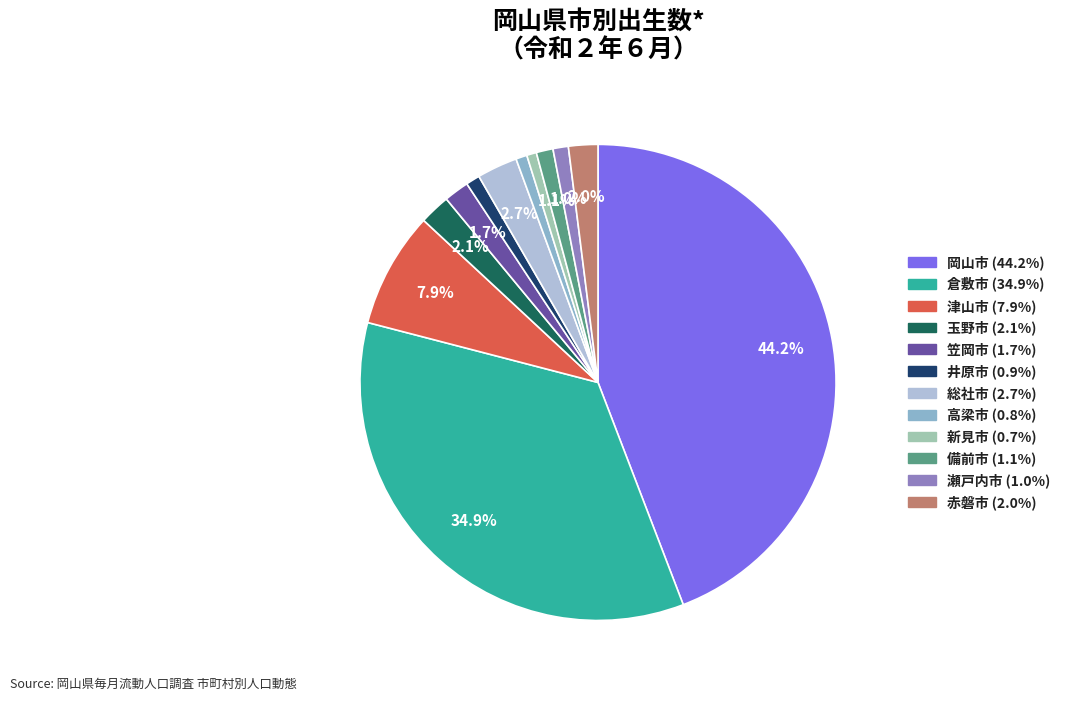

Does any single category account for the majority?

No